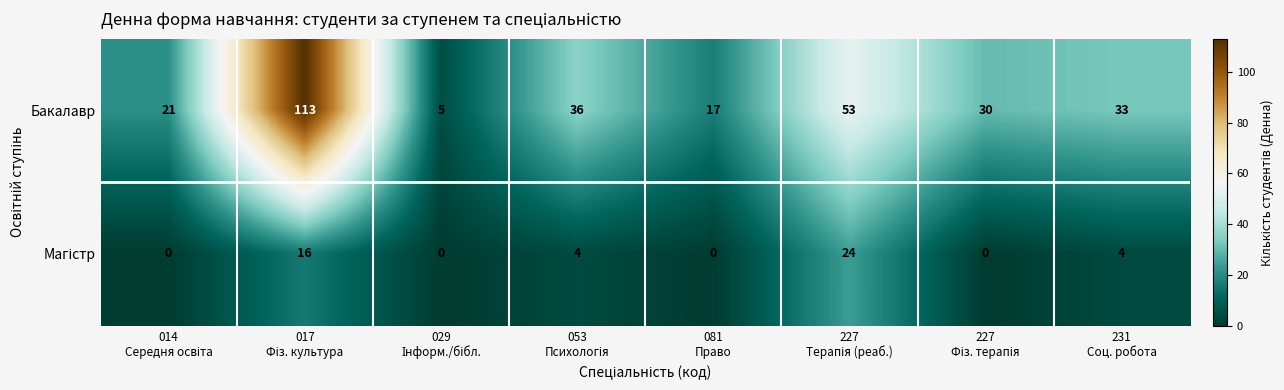

What is the difference between the maximum and second lowest values in the Бакалавр series?

96